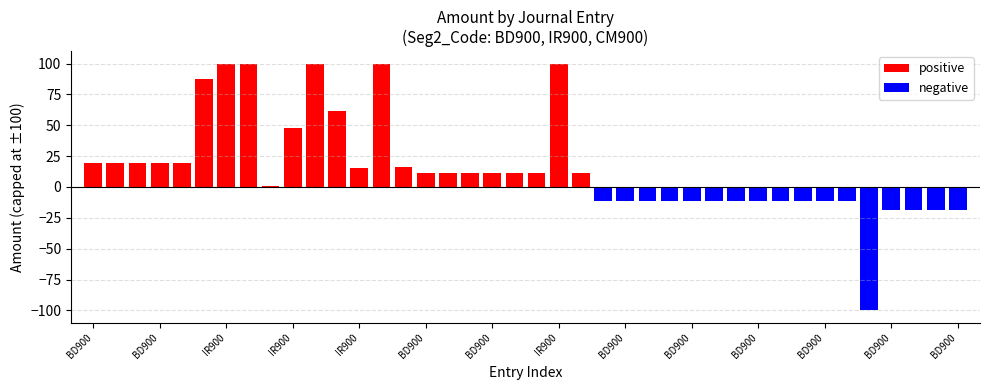

Between BD900 and IR900, which is larger?

BD900